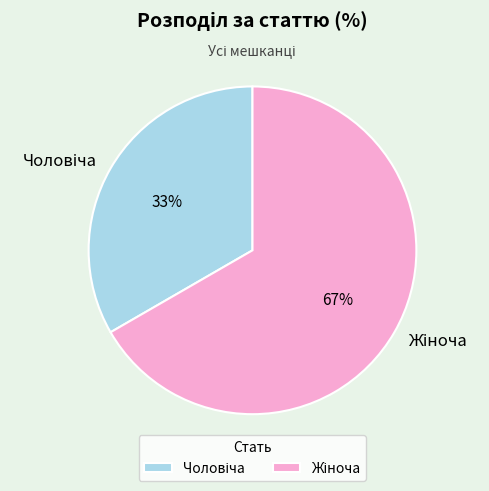

Does any single category account for the majority?

Yes